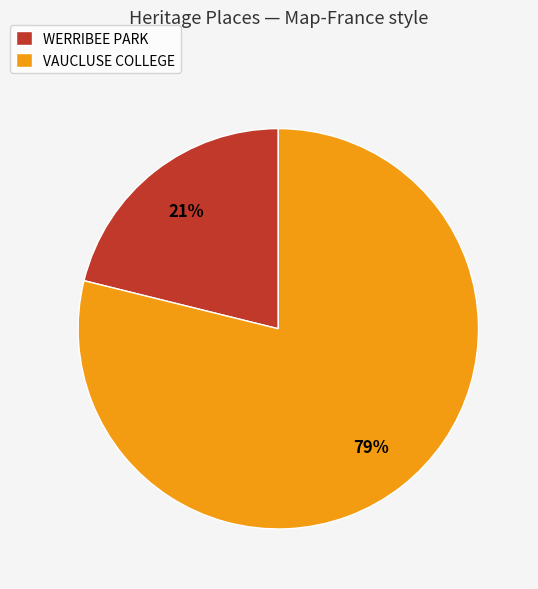

Combined, do VAUCLUSE COLLEGE and WERRIBEE PARK account for over 50%?

Yes